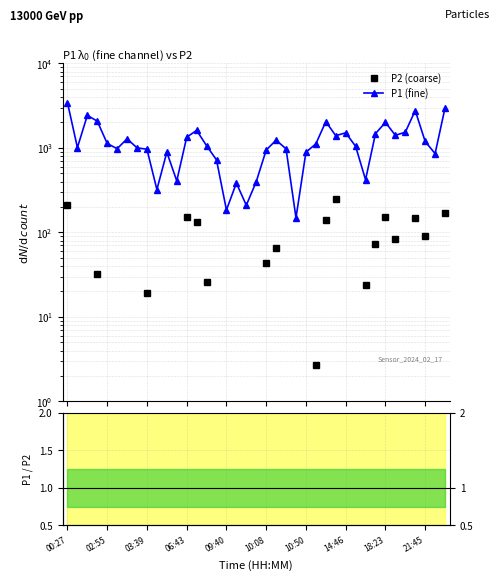

How many values in the P1 (fine) series are below 1060?

19